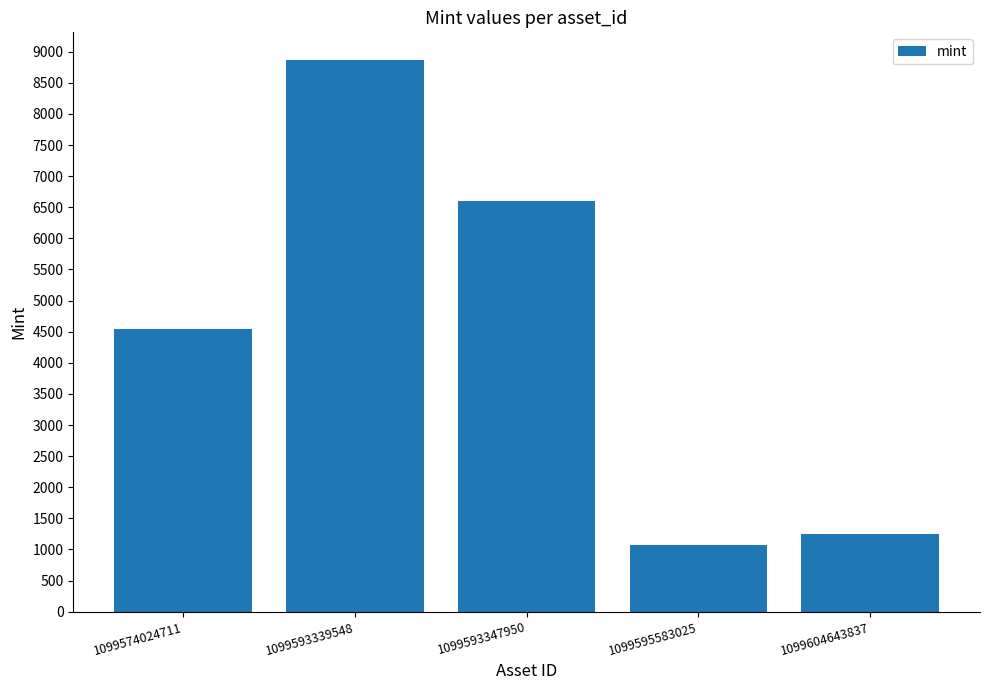

Reading right to left, what are all the values shown in this chart?

1099604643837=1247	1099595583025=1077	1099593347950=6606	1099593339548=8868	1099574024711=4541